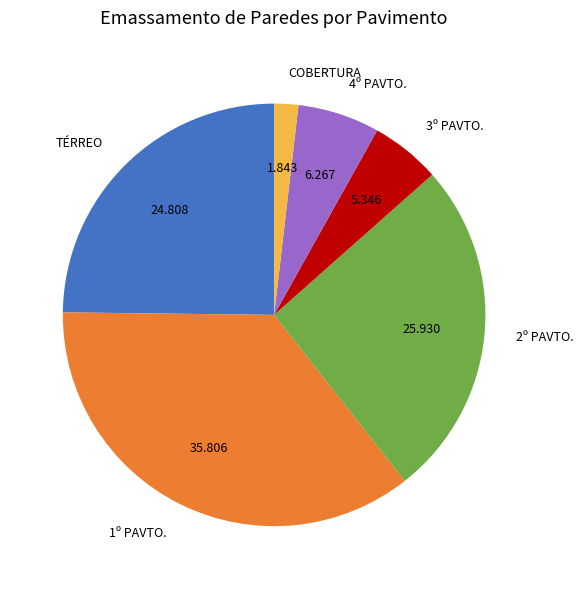

What is the smallest slice in the pie chart?

COBERTURA